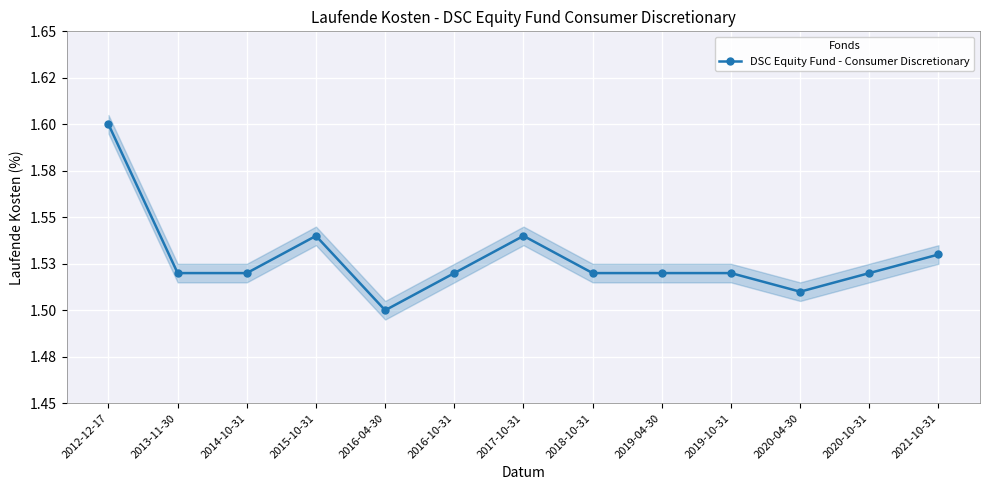

What is the sum of all values?

19.9